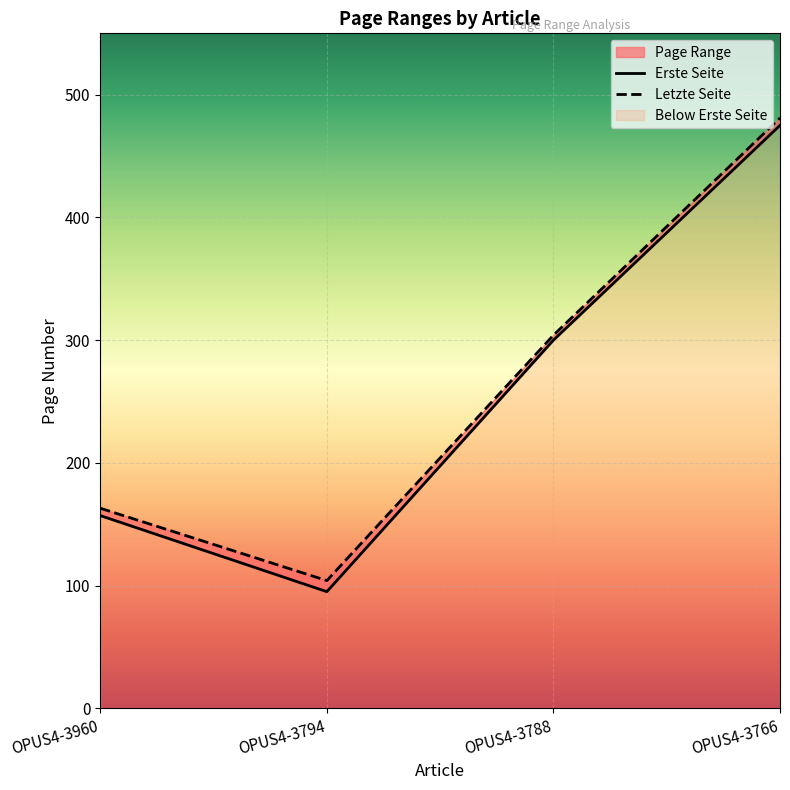

List the series in order of their peak value, highest first.

Letzte Seite, Erste Seite